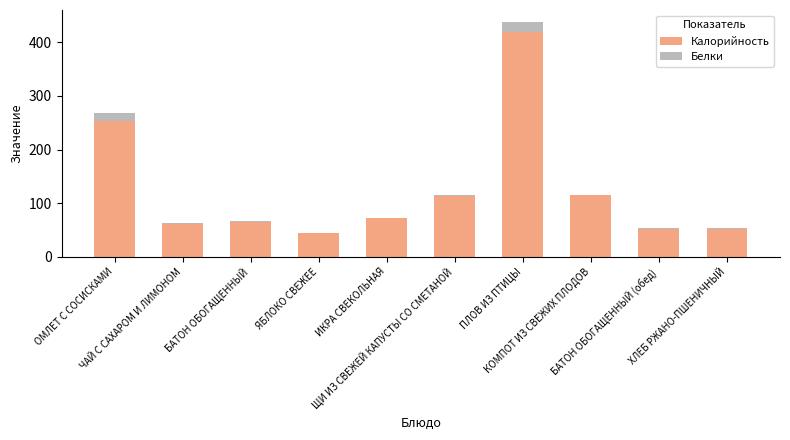

What is the sum of all Калорийность values?

1247.6